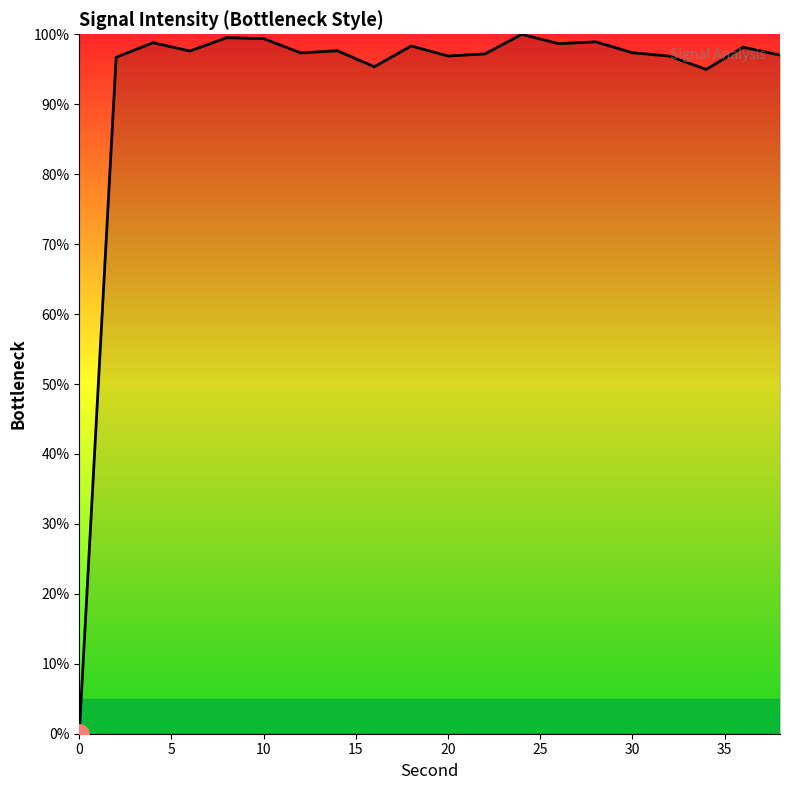

What is the greatest value displayed?

100.0